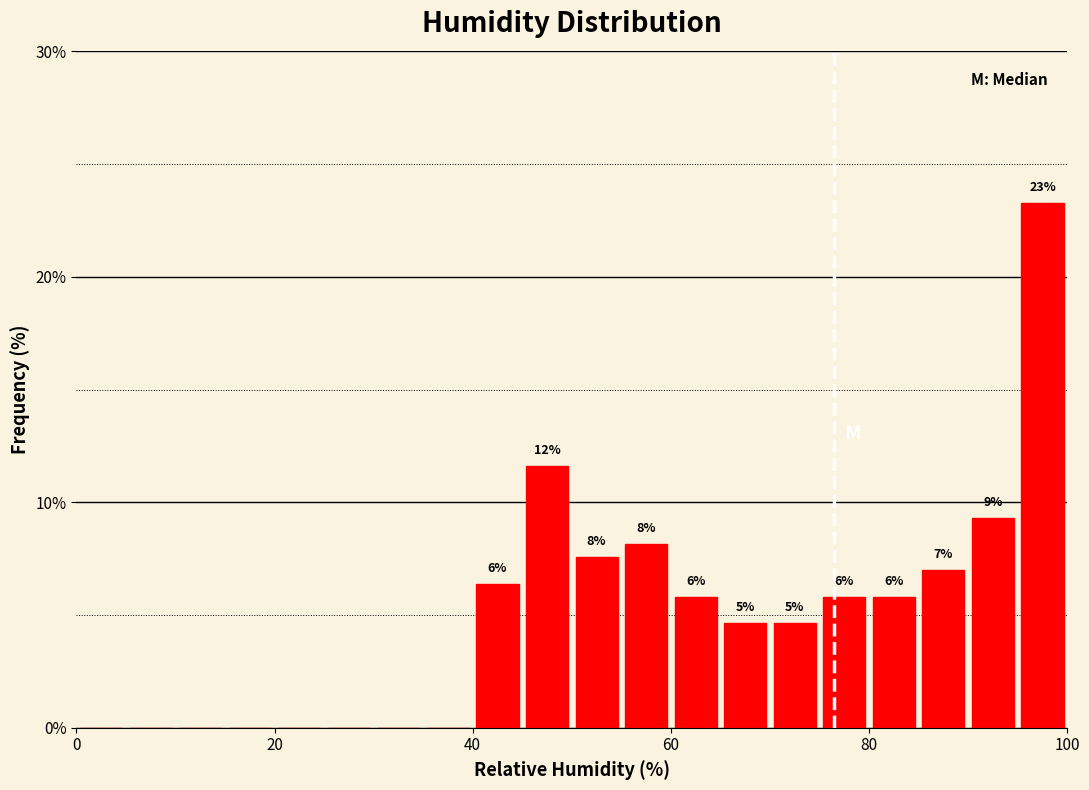

Around what value on the x-axis is the tallest bar? Give the approximate position of its centre, as read against the axis.

98